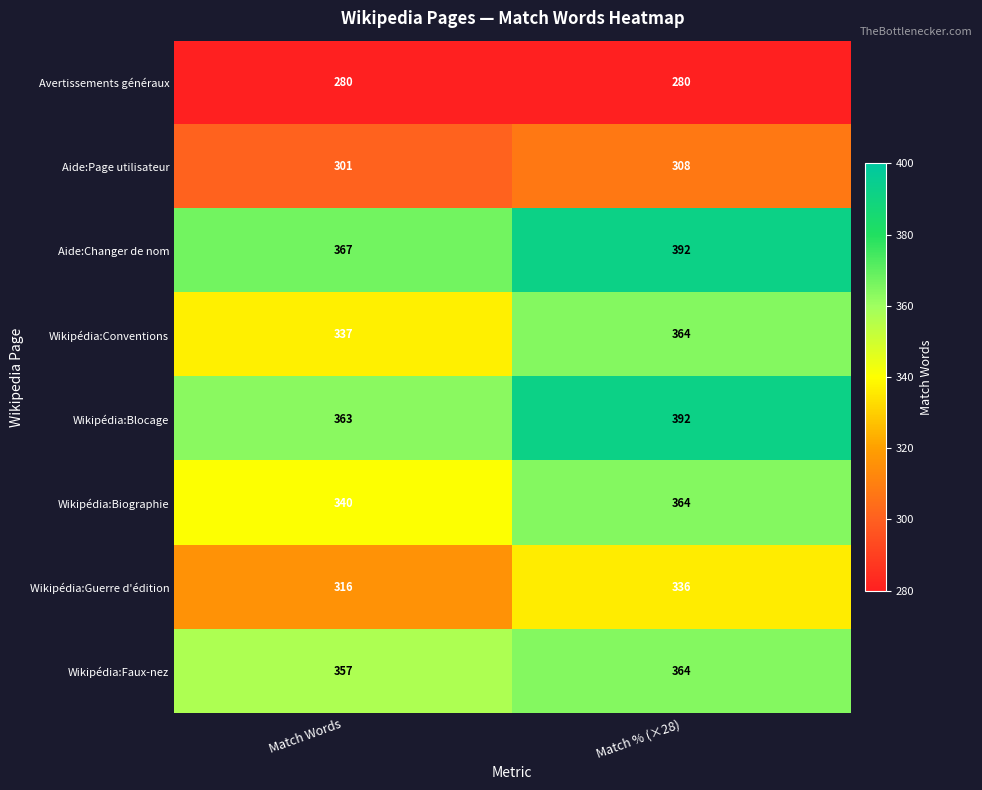

The value of Wikipédia:Biographie at Match % (×28) is 364. True or false?

True